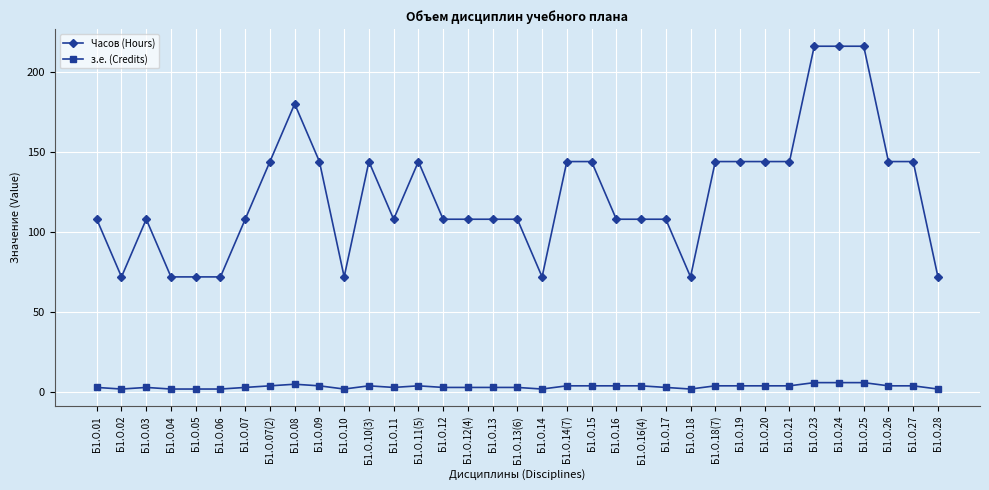

What is the approximate value of Часов (Hours) at Б1.О.13(6), to the nearest 10?

110